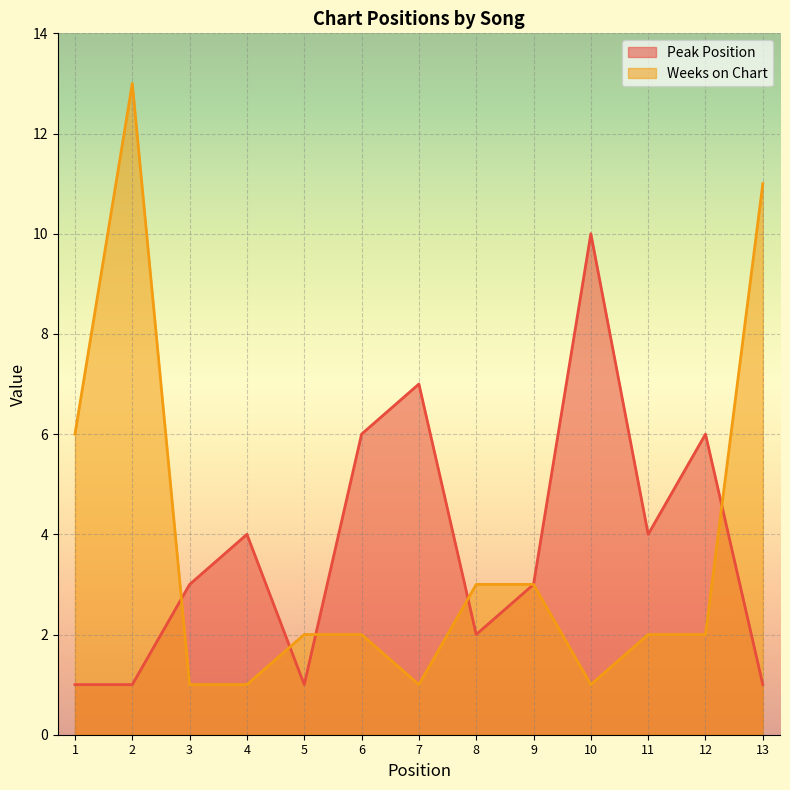

How many lines are shown in the chart?

2